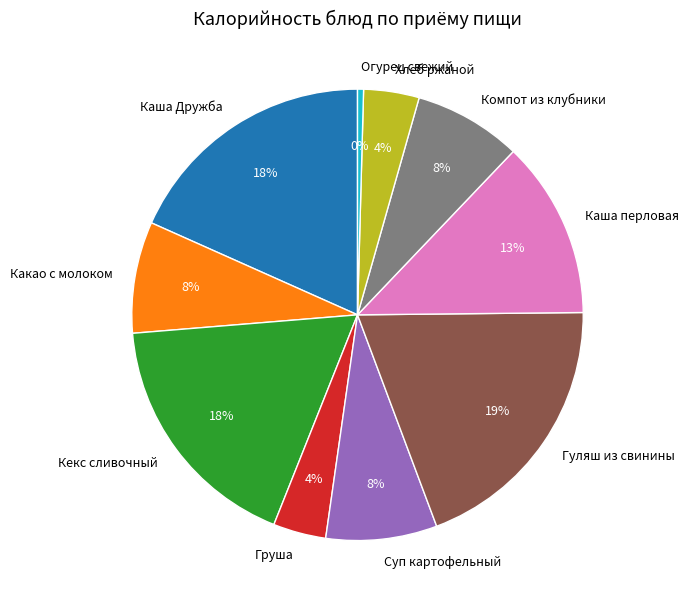

To the nearest percent, what is the combined percentage of Каша перловая and Суп картофельный?

21%